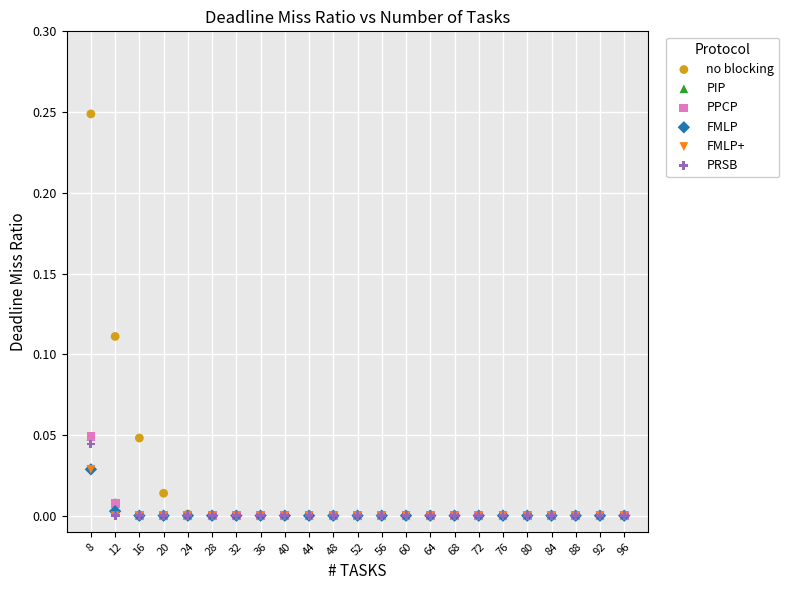

What are all the series names shown in the legend?

no blocking, PIP, PPCP, FMLP, FMLP+, PRSB